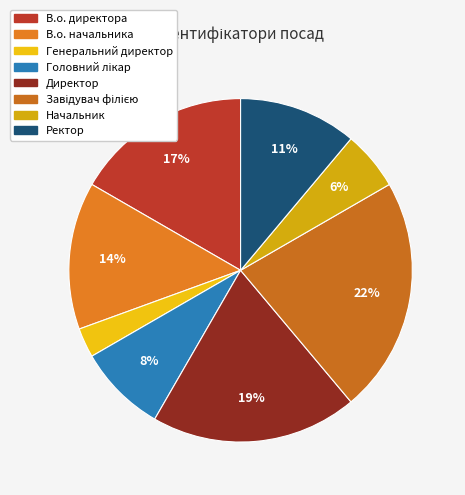

To the nearest percent, what is the combined percentage of В.о. начальника and Завідувач філією?

36%